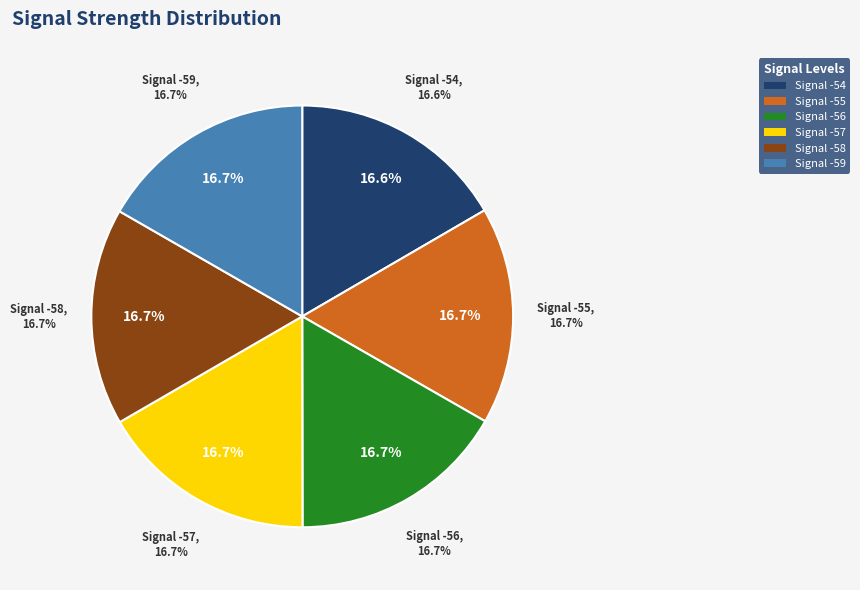

Which has a higher value, -57 or -56?

-57